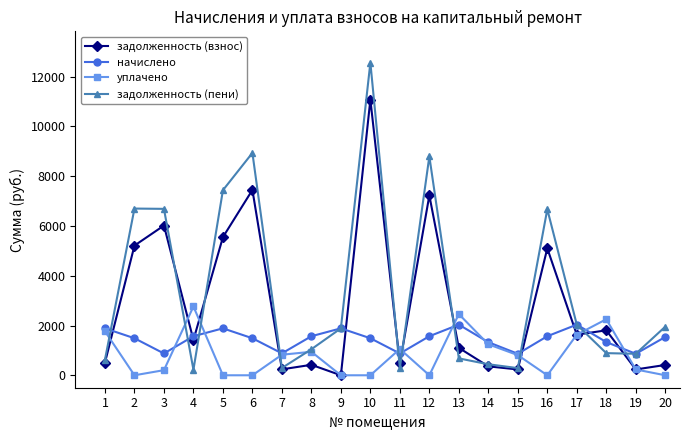

At which category does уплачено reach its first local peak?

4